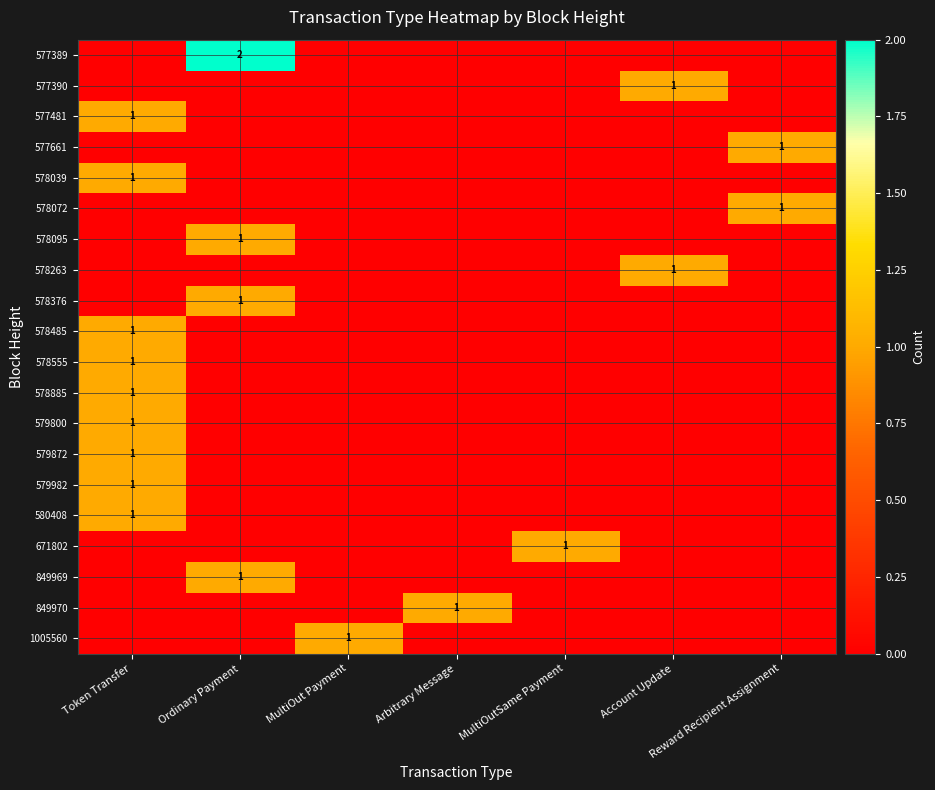

Is it true that 578263 equals 0 at Account Update?

False